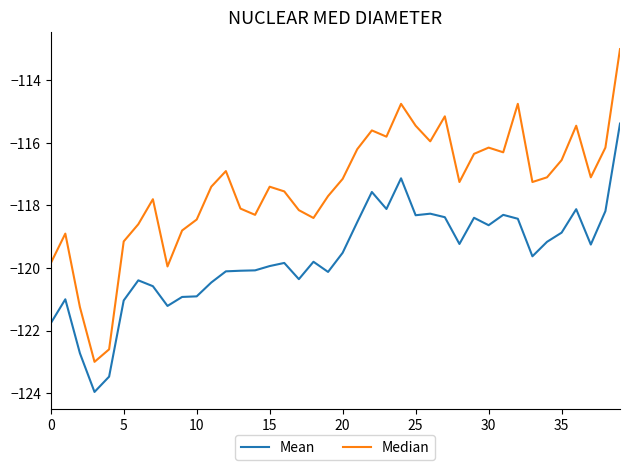

How many distinct data groups are displayed?

2